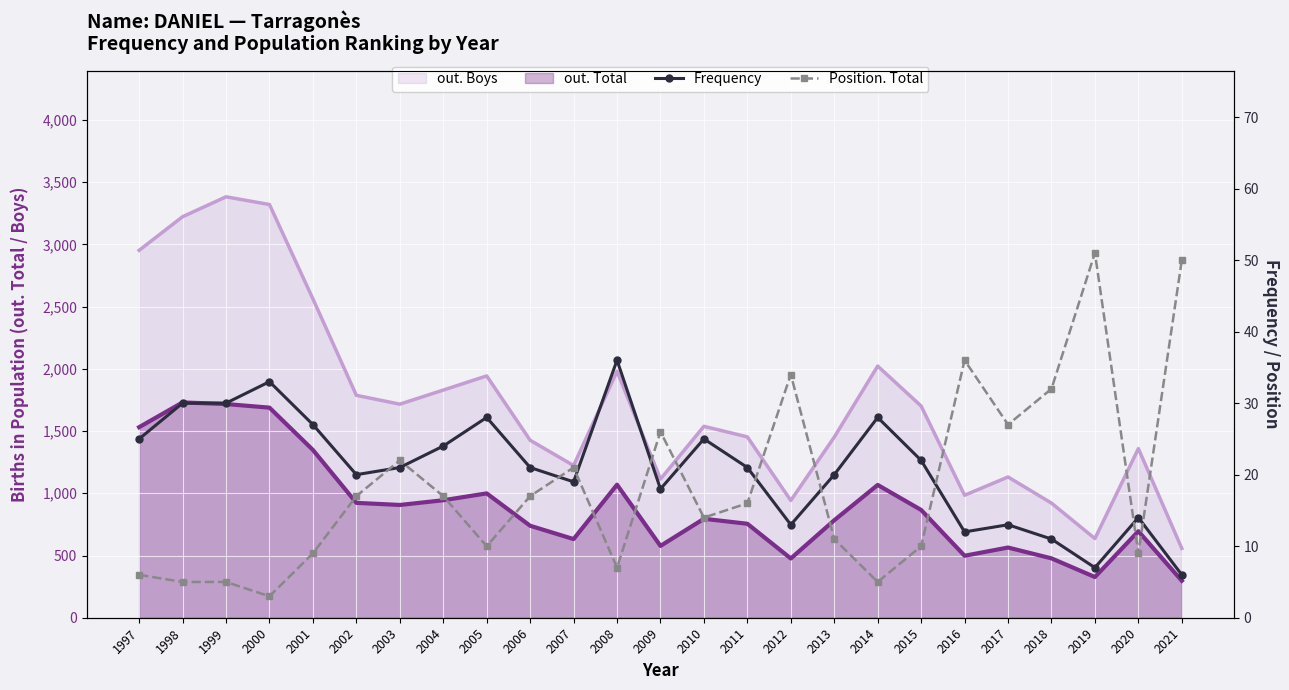

What is the sum of all Position. Total values?

460